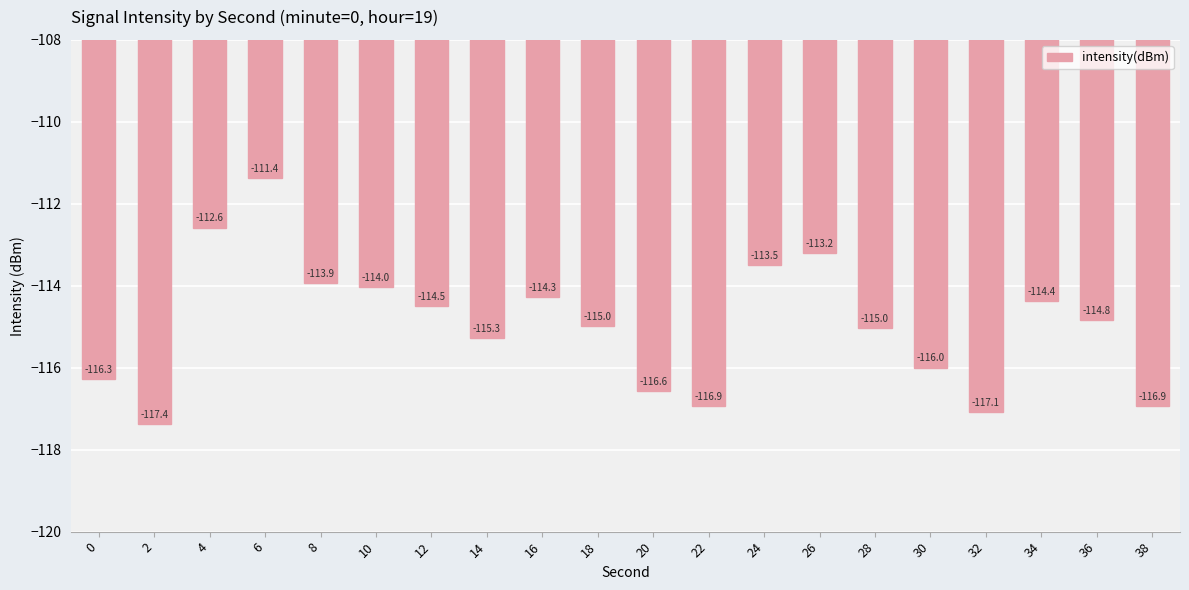

What is the greatest value displayed?

-111.4